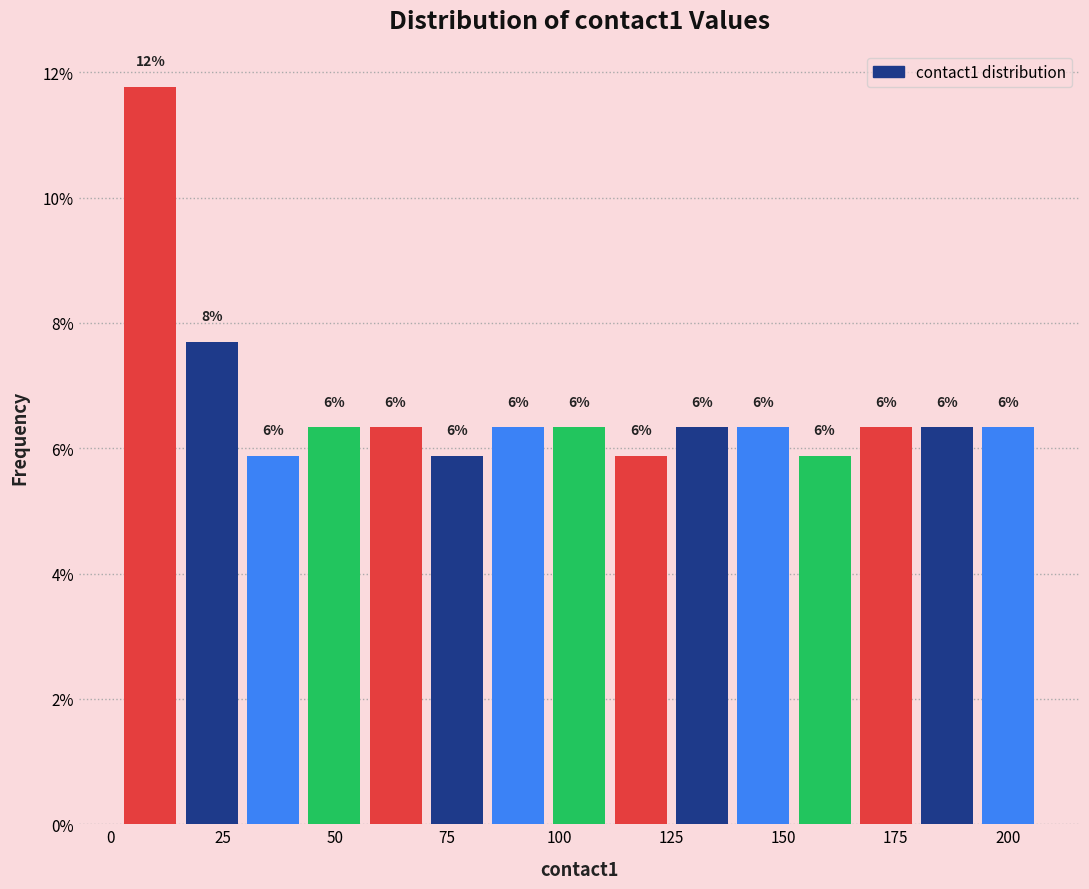

Read against the x-axis, roughly where is the centre of the tallest bar?

10